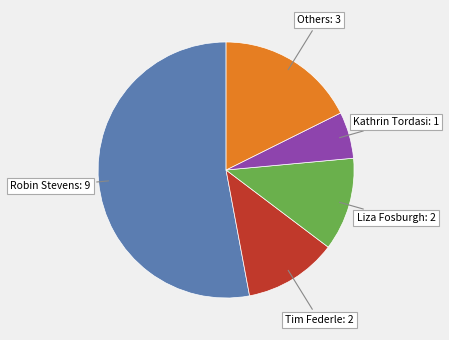

Between Others and Liza Fosburgh, which is larger?

Others